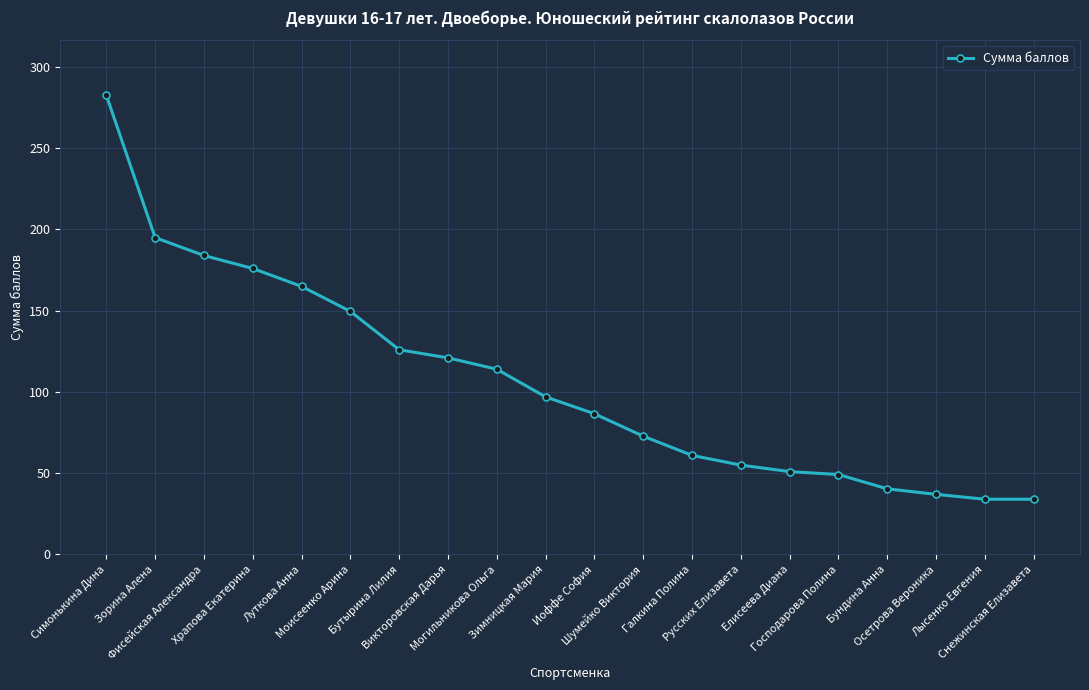

The value at Лысенко Евгения is 34.0. True or false?

True